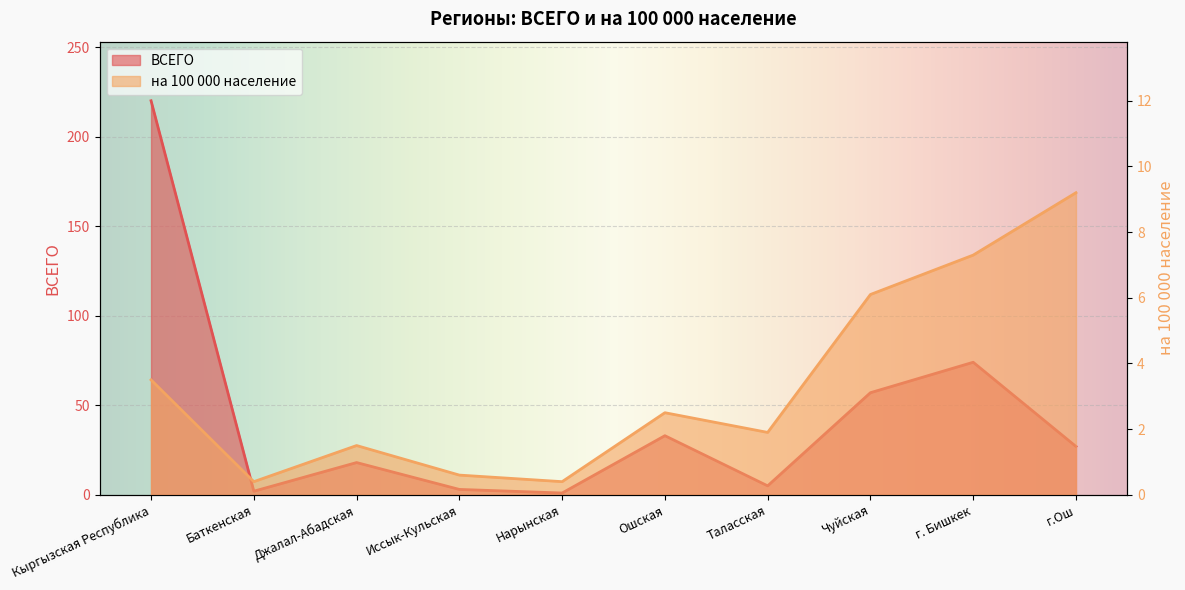

At Кыргызская Республика, list the series in order from smallest to largest.

на 100 000 население, ВСЕГО